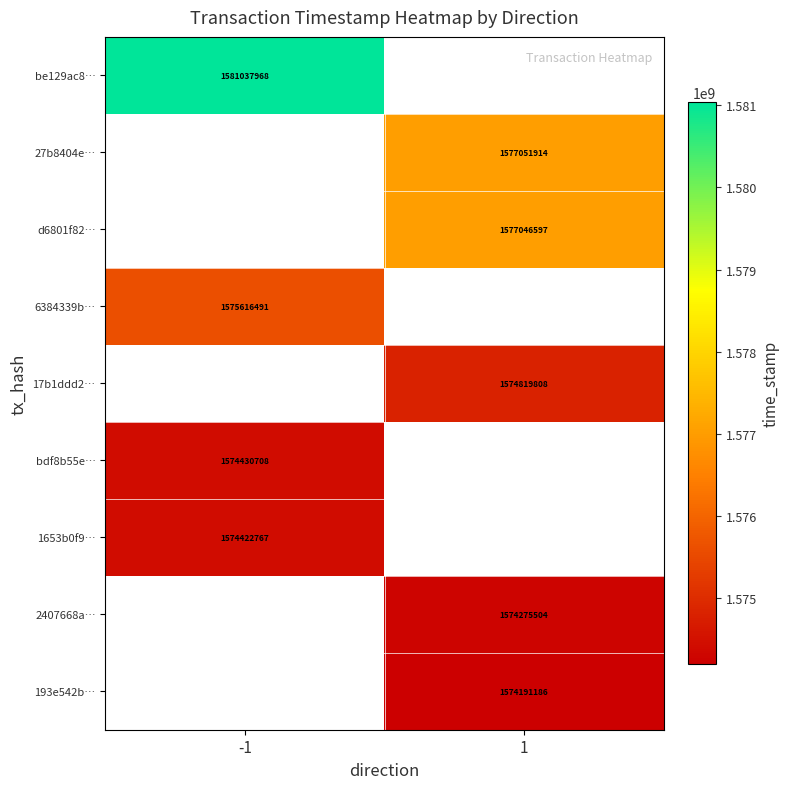

What is the minimum value shown in the chart?

1574191186.0